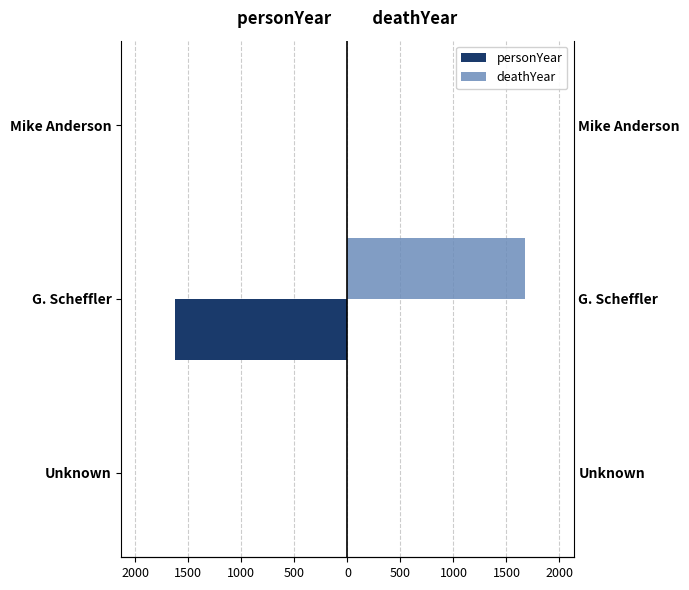

Read the deathYear value at G. Scheffler.

1677